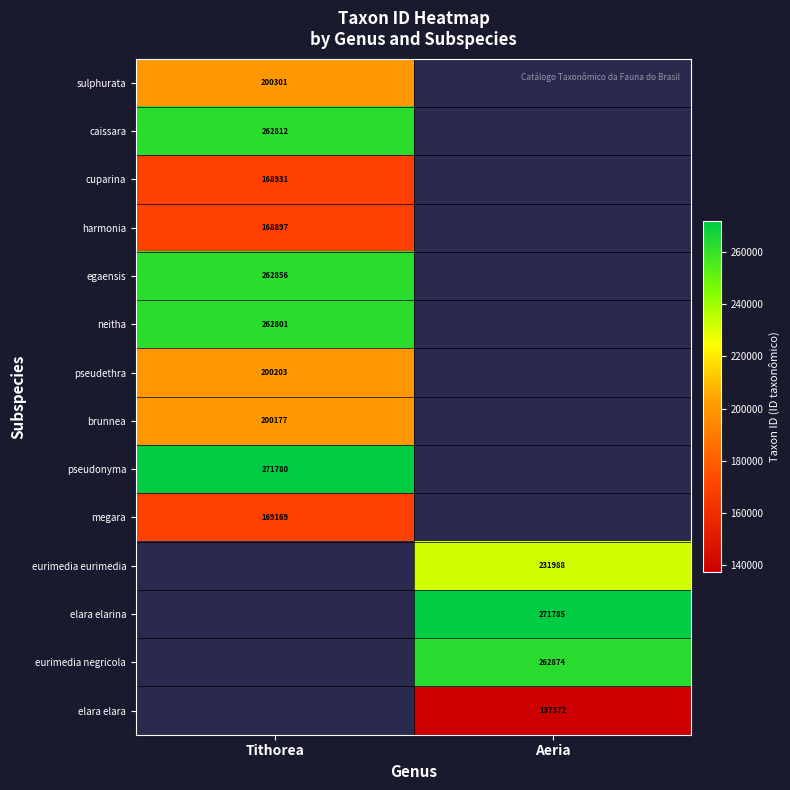

Which category has the lowest value across all series?

Aeria